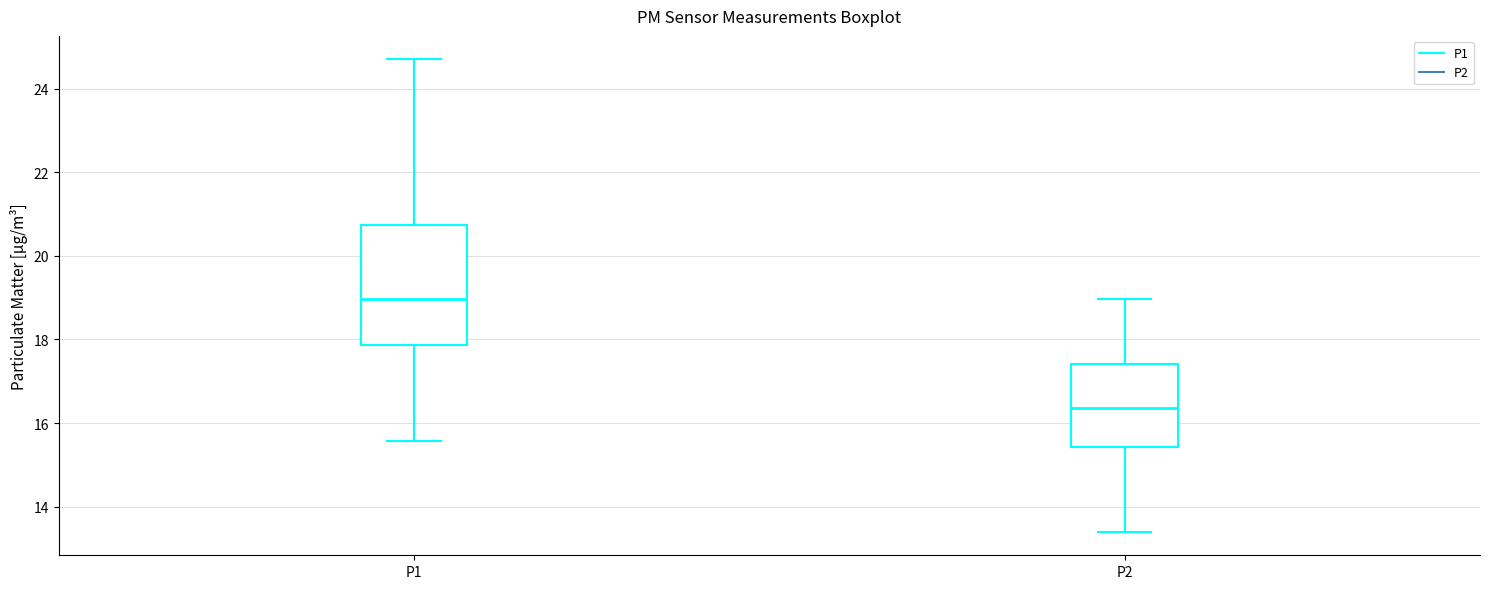

Reading left to right, transcribe this box plot: for each box, give where its median line is, the range the box spans, and where its two whiskers end, as read against the y-axis. The values are not printed on the chart, so give them approximately, as read against the axis.

P1: median 19.0, box 17.8 to 20.8, whiskers 15.6 to 24.8
P2: median 16.4, box 15.4 to 17.4, whiskers 13.4 to 19.0